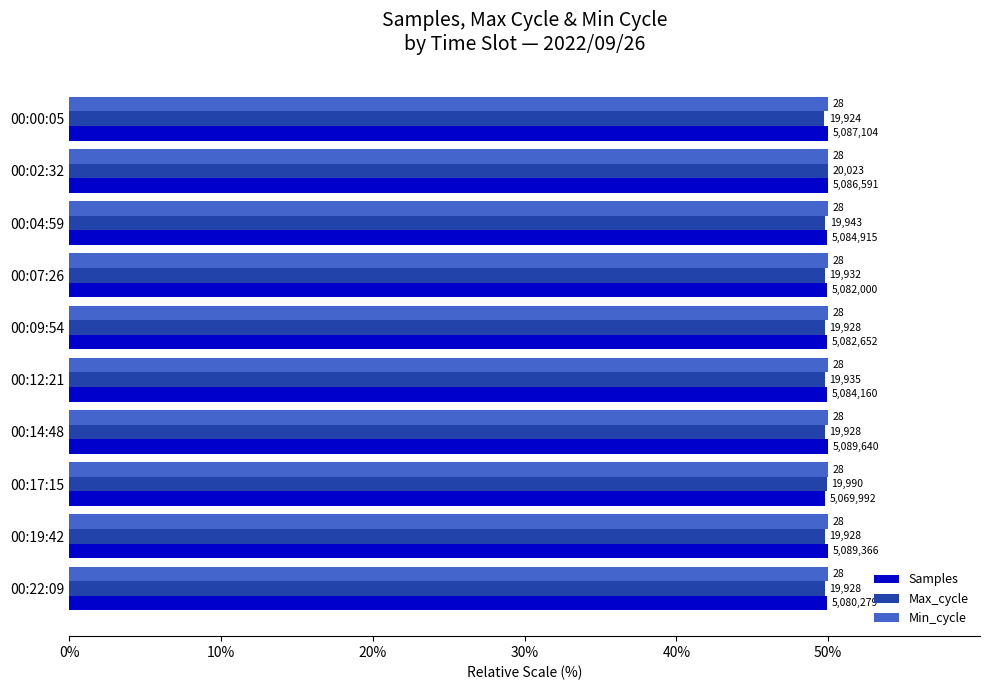

What is the difference between the maximum and minimum values in the Max_cycle series?

0.2